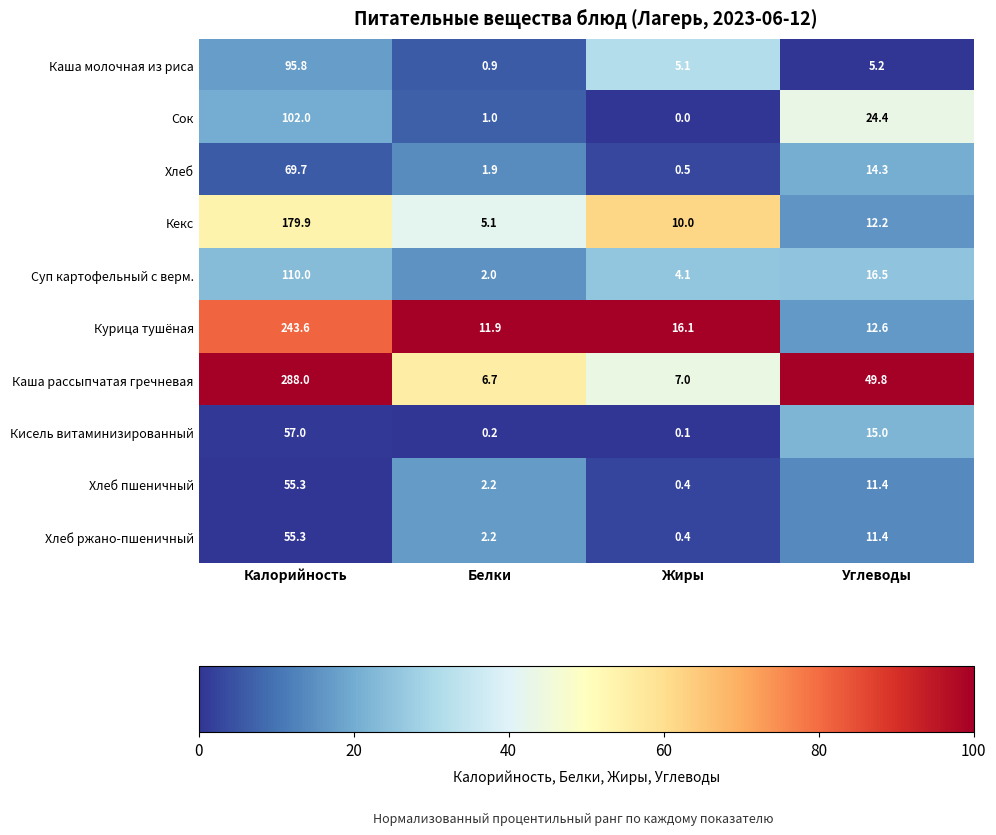

What is the sum of the Кекс values at Углеводы and Калорийность?

192.1